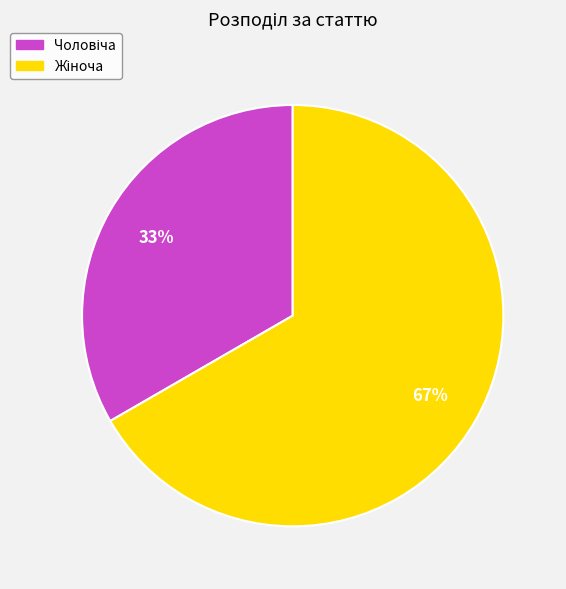

Is there a majority slice in this chart?

Yes